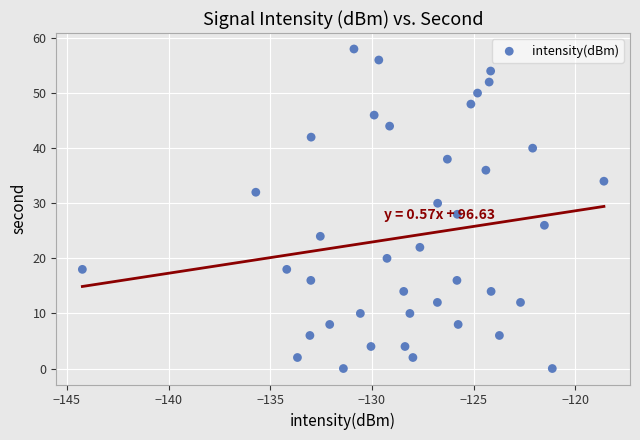

What is the range of Y values (max minus min)?

58